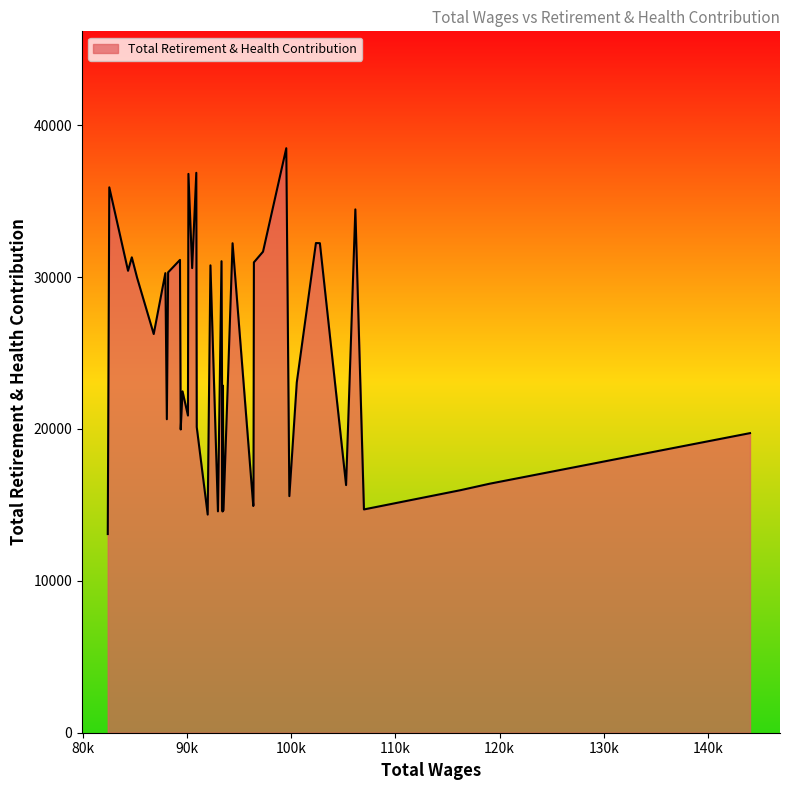

What is the greatest value displayed?

38479